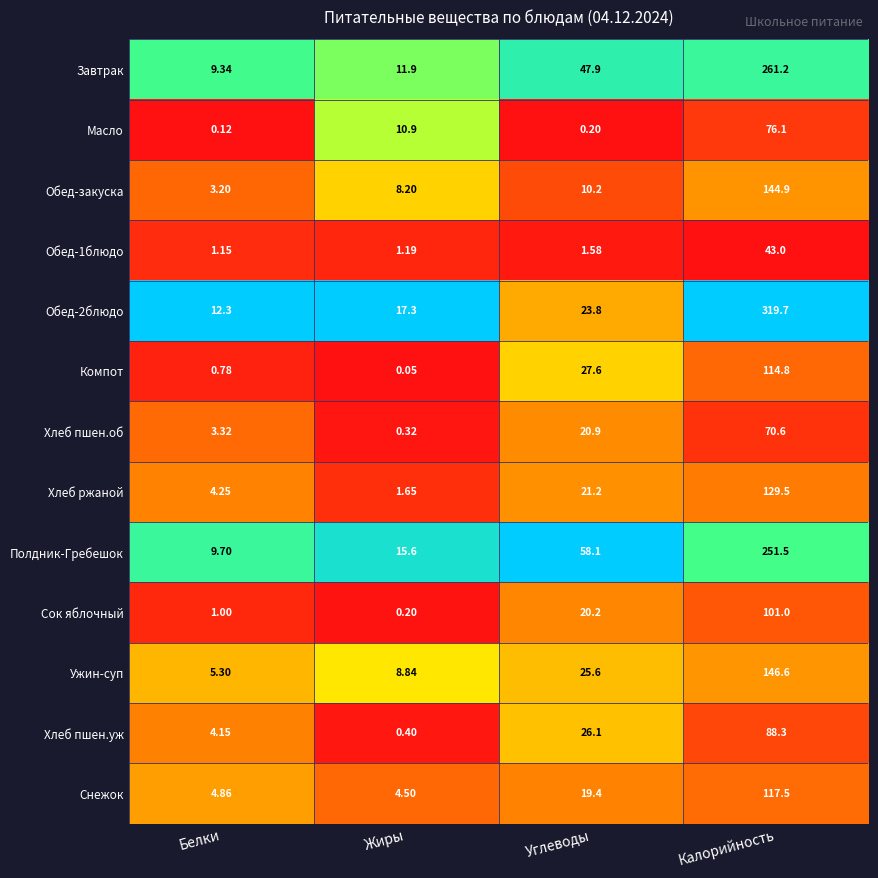

Is the value of Масло at Белки greater than the value of Хлеб пшен.уж at Калорийность?

No